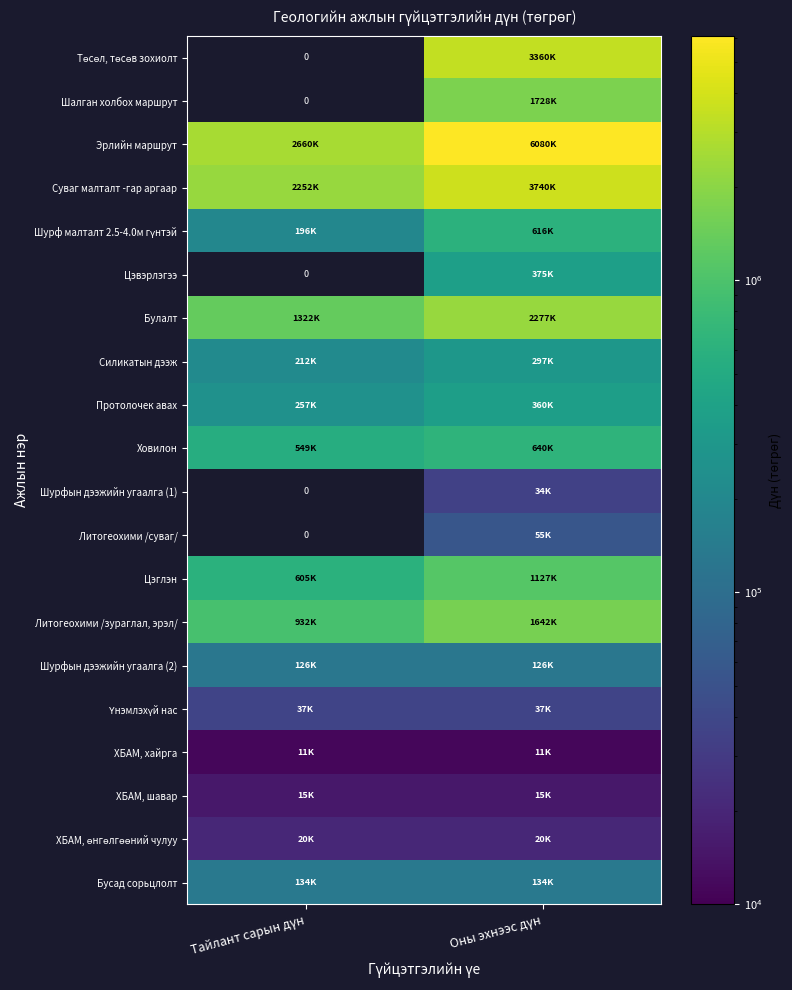

What is the spread (max minus min) of values at Оны эхнээс дүн?

6068900.0